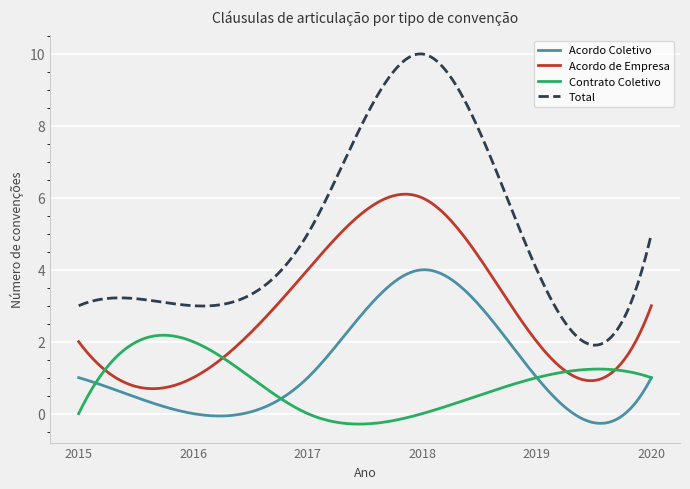

What is the smallest value displayed?

-0.3